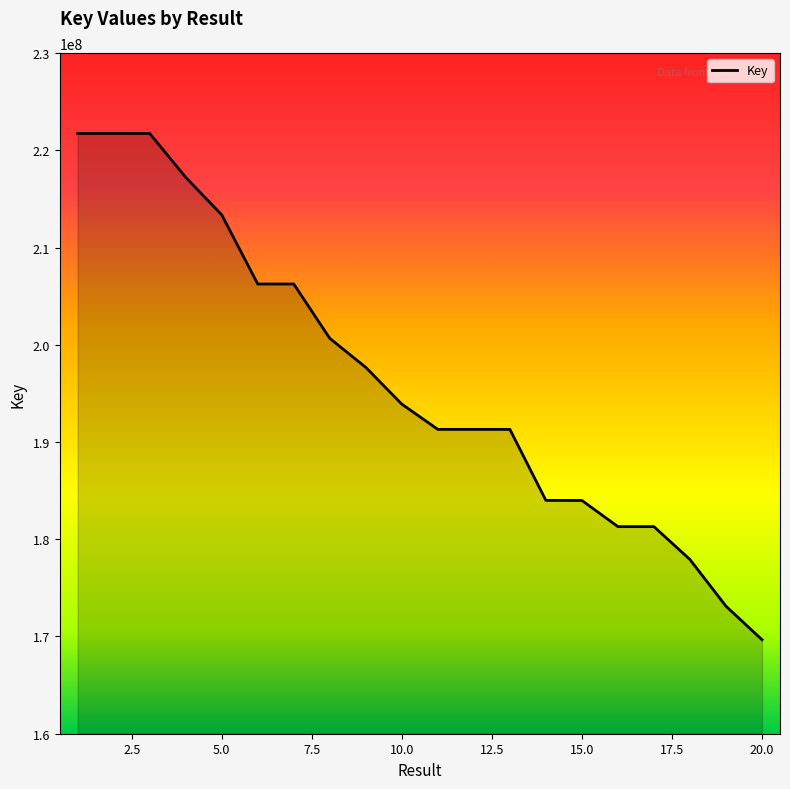

What is the difference between the maximum and minimum values?

52066573